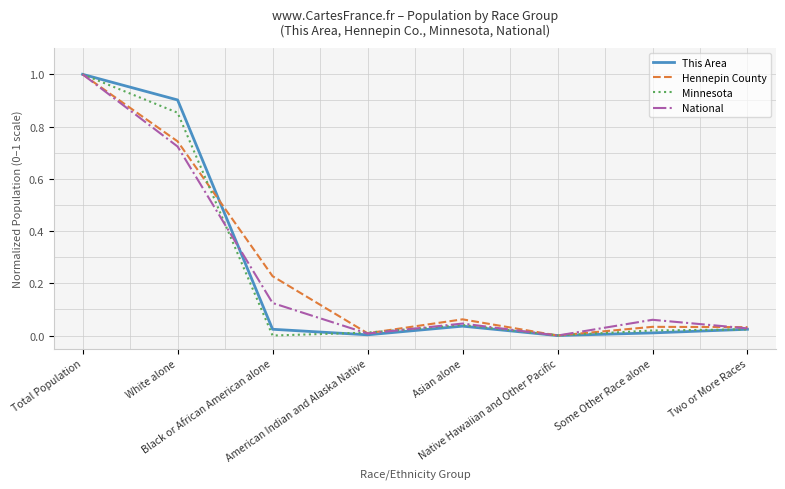

What is the highest value of the National series?

1.0